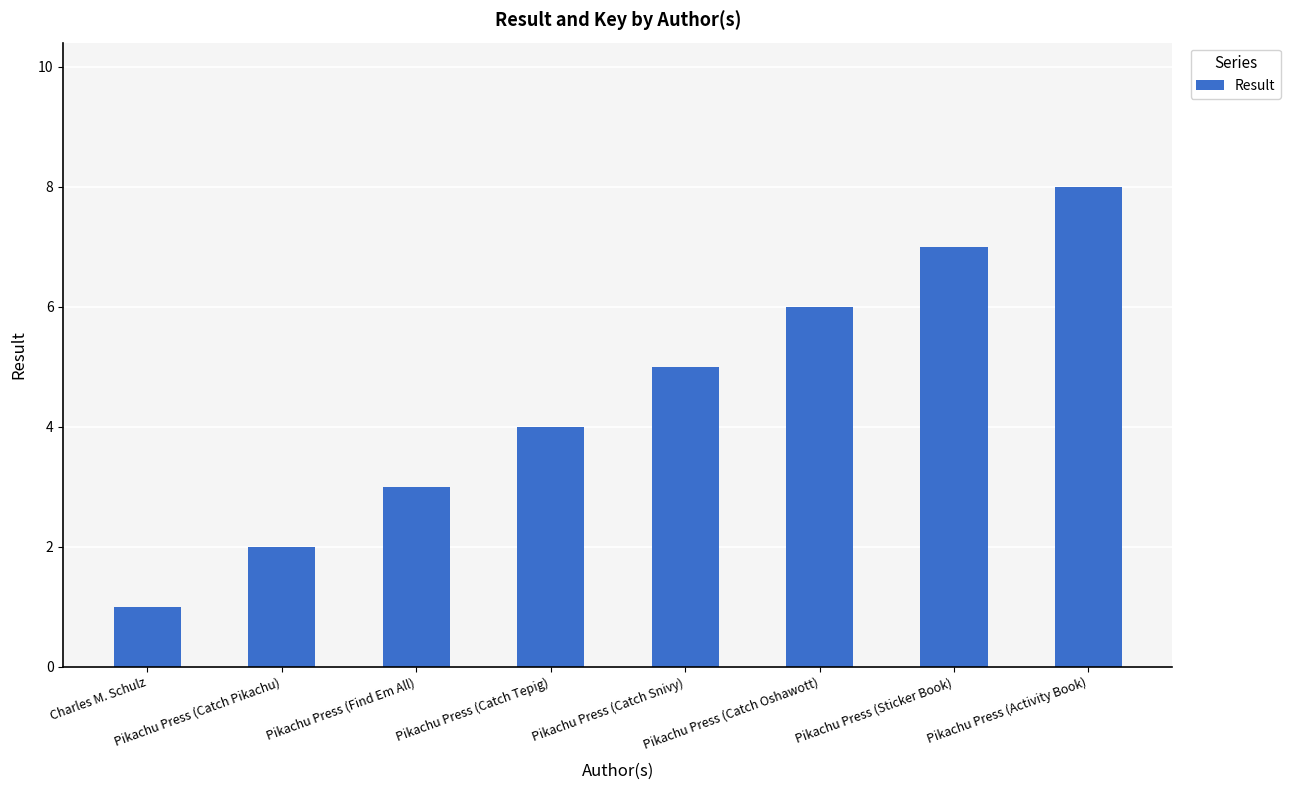

How many bars are there in total?

8